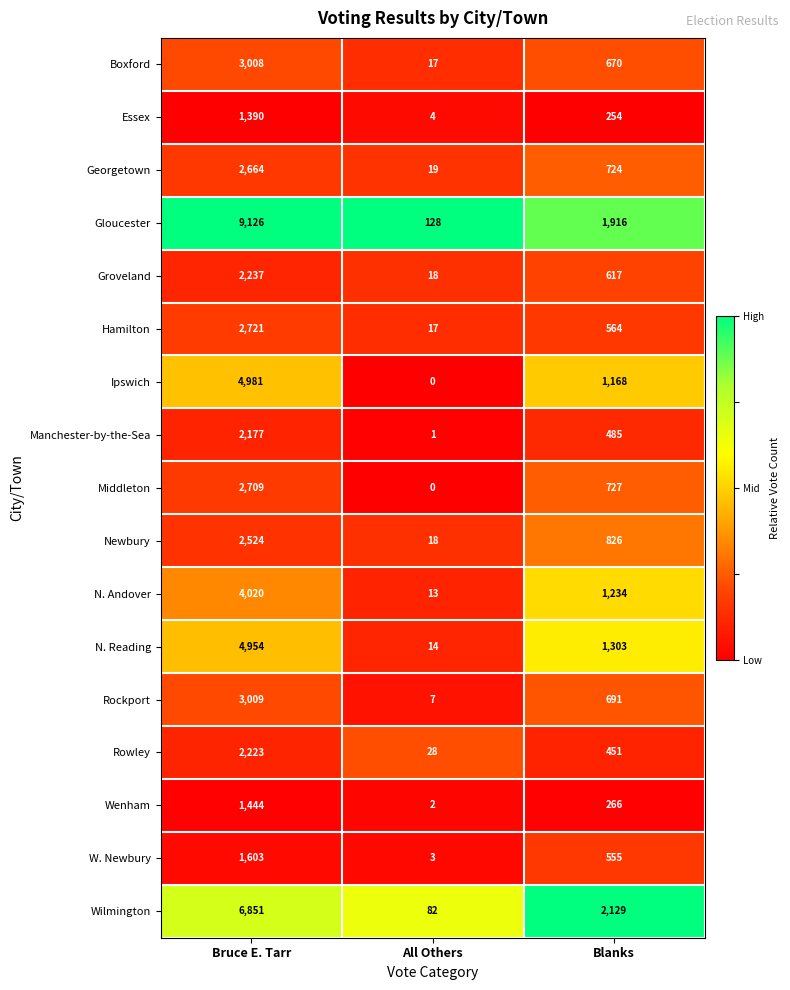

Between All Others and Blanks, which series saw the biggest shift?

Wilmington